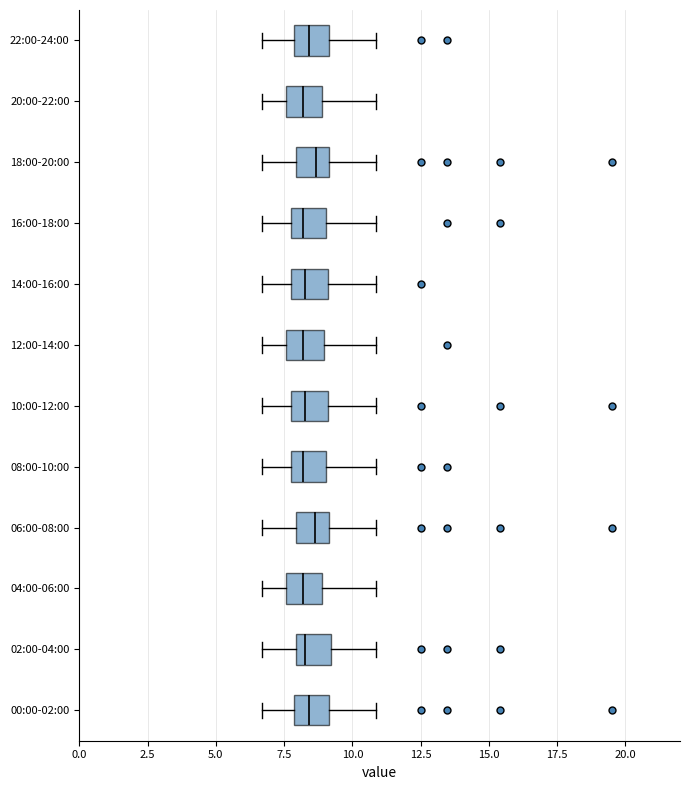

Reading bottom to top, transcribe this box plot: for each box, give where its median line is, the range the box spans, and where its two whiskers end, as read against the x-axis. The values are not printed on the chart, so give them approximately, as read against the axis.

00:00-02:00: median 8.5, box 8.0 to 9.0, whiskers 6.5 to 11.0
02:00-04:00: median 8.5, box 8.0 to 9.0, whiskers 6.5 to 11.0
04:00-06:00: median 8.0, box 7.5 to 9.0, whiskers 6.5 to 11.0
06:00-08:00: median 8.5, box 8.0 to 9.0, whiskers 6.5 to 11.0
08:00-10:00: median 8.0, box 7.5 to 9.0, whiskers 6.5 to 11.0
10:00-12:00: median 8.5, box 7.5 to 9.0, whiskers 6.5 to 11.0
12:00-14:00: median 8.0, box 7.5 to 9.0, whiskers 6.5 to 11.0
14:00-16:00: median 8.5, box 7.5 to 9.0, whiskers 6.5 to 11.0
16:00-18:00: median 8.0, box 7.5 to 9.0, whiskers 6.5 to 11.0
18:00-20:00: median 8.5, box 8.0 to 9.0, whiskers 6.5 to 11.0
20:00-22:00: median 8.0, box 7.5 to 9.0, whiskers 6.5 to 11.0
22:00-24:00: median 8.5, box 8.0 to 9.0, whiskers 6.5 to 11.0